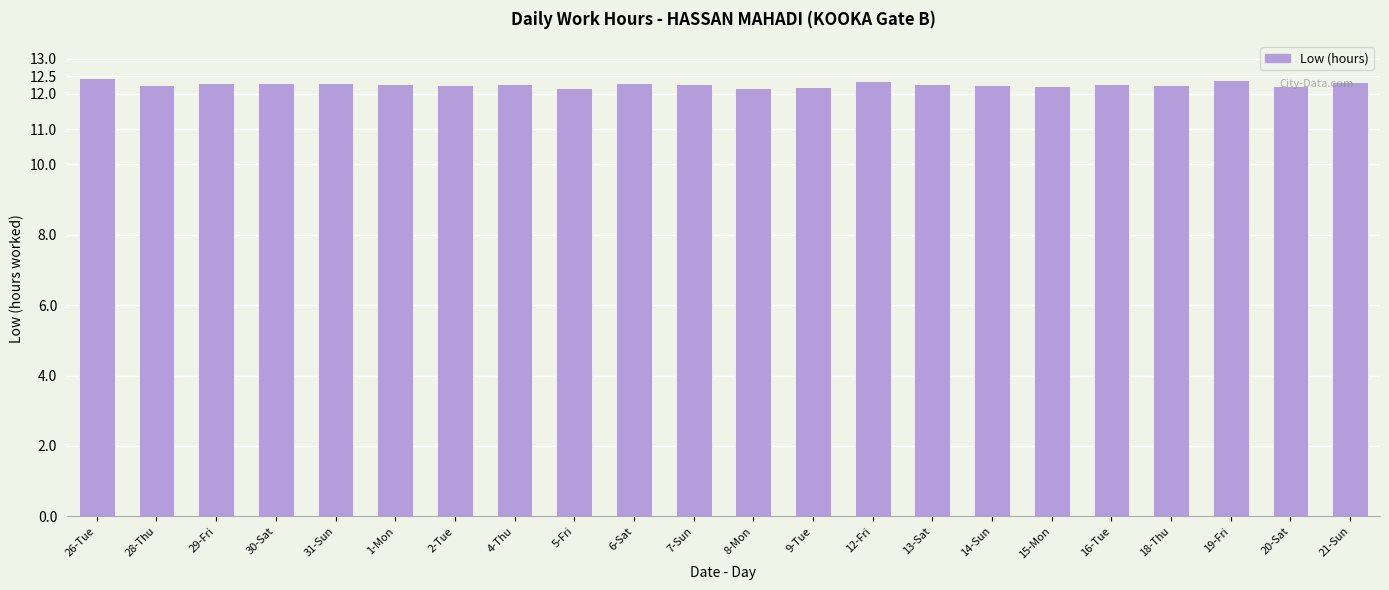

What is the change in value from 26-Tue to 2-Tue?

-0.2